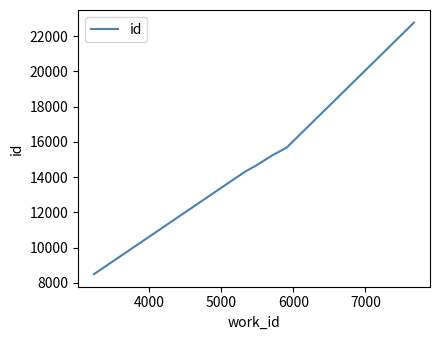

True or false: there are more than 0 points higher than both neighbors.

False